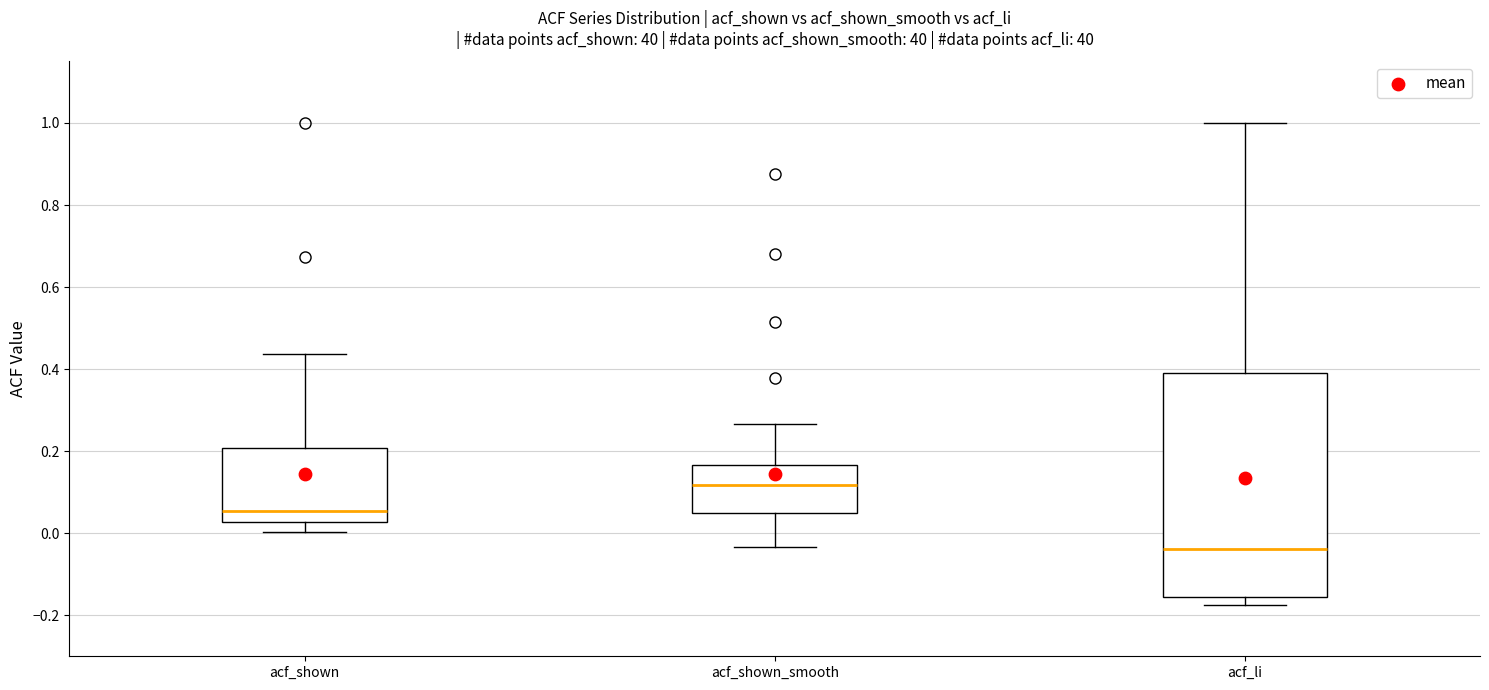

Where is the lower edge of the box for acf_li on the y-axis? The values are not printed on the chart, so give them approximately, as read against the axis.

-0.16